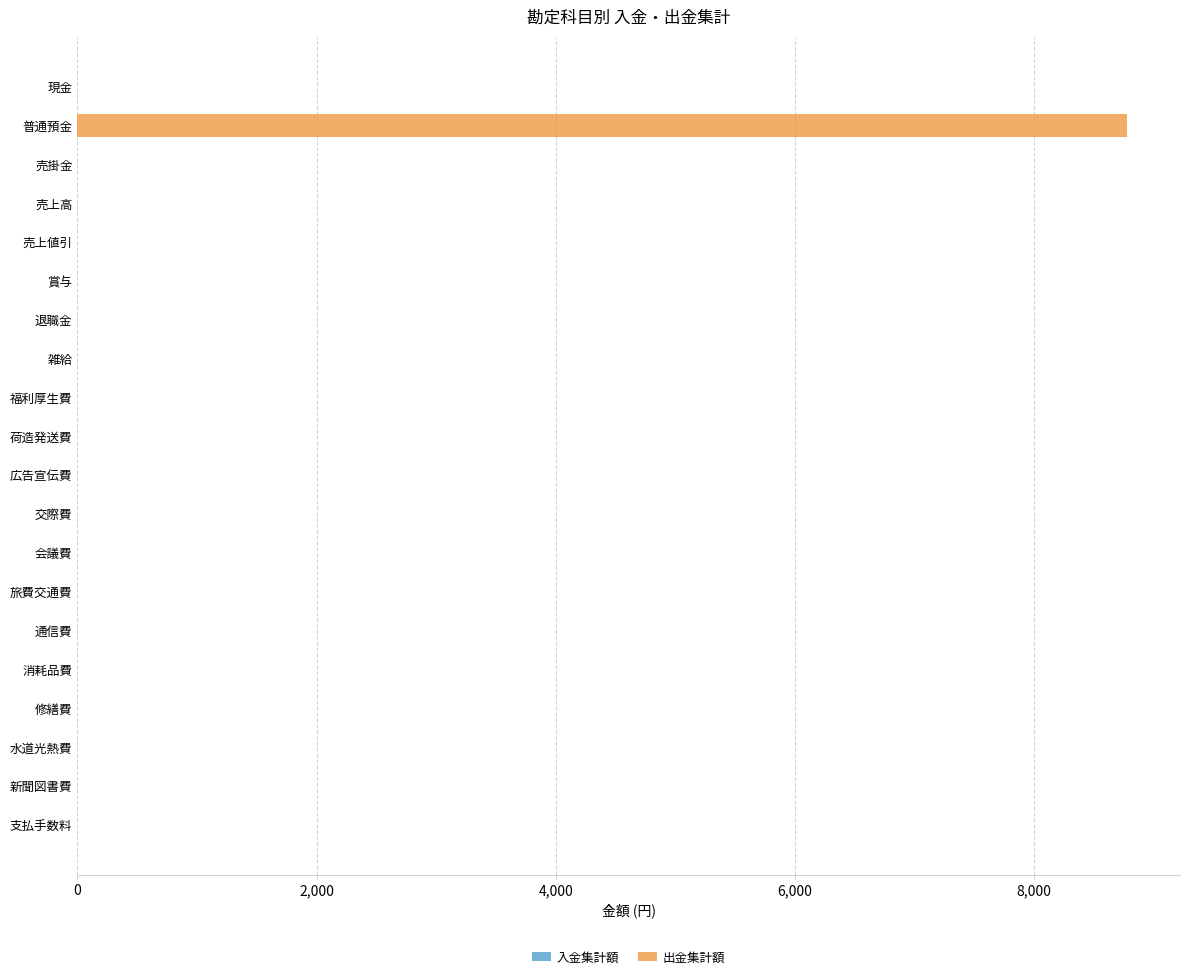

What is the sum of all values?

8780